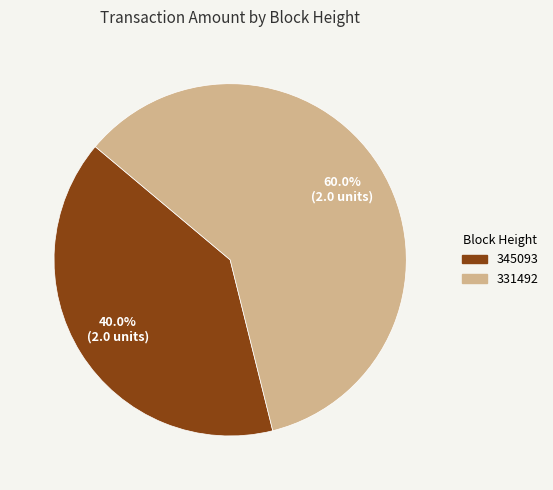

True or false: 345093 accounts for 23% of the total.

False